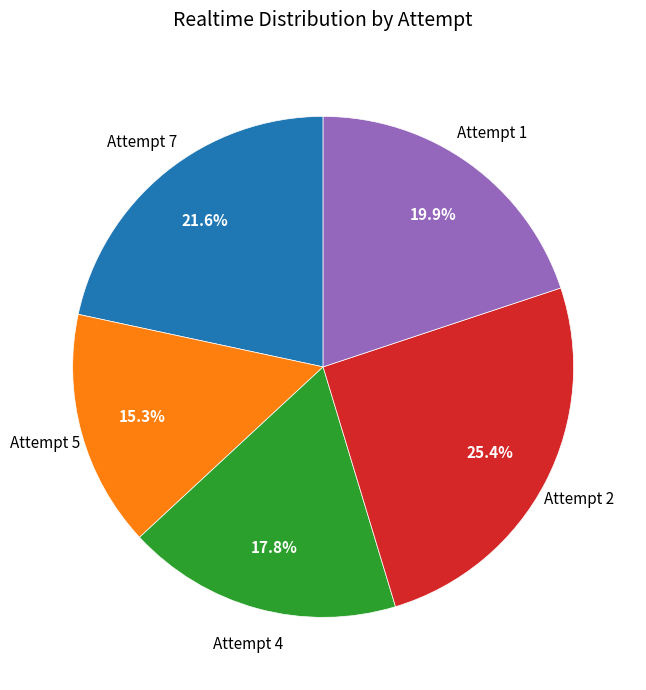

Count the number of slices in the pie.

5